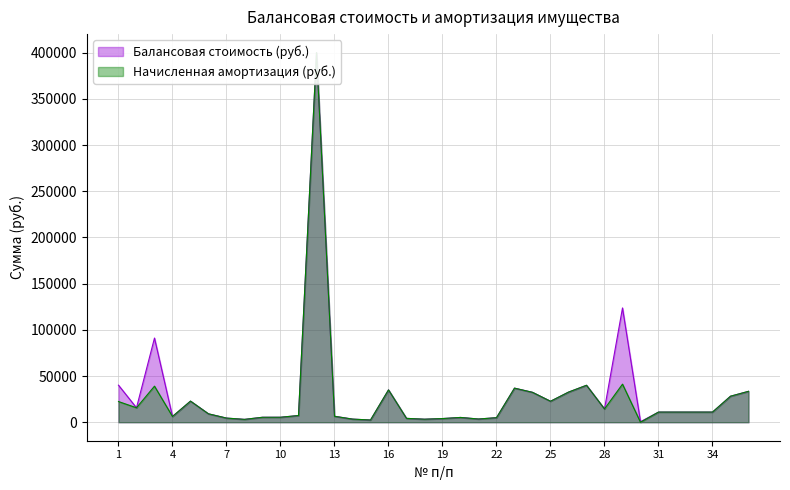

Rank the series by their maximum value, from lowest to highest.

Балансовая стоимость (руб.), Начисленная амортизация (руб.)